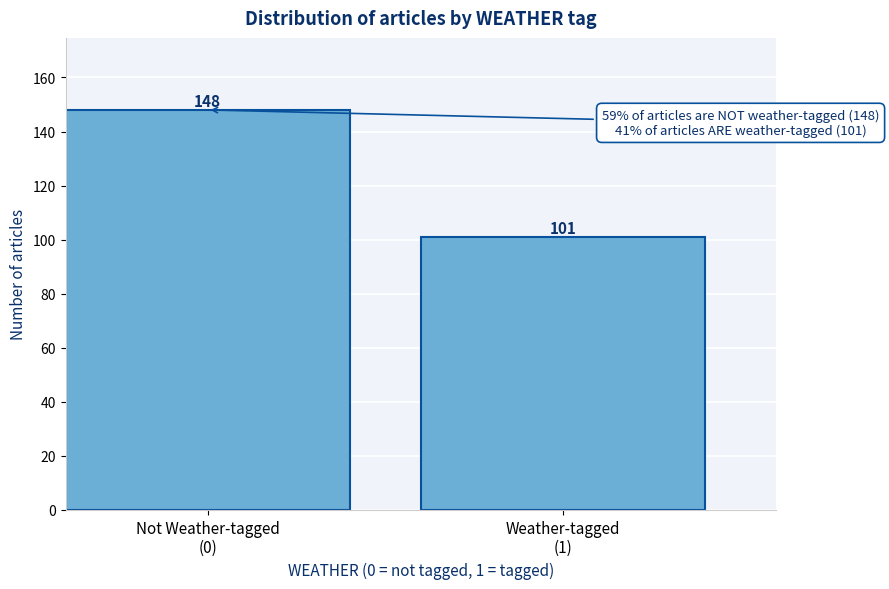

Reading left to right, what are all the values shown in this chart?

148	101